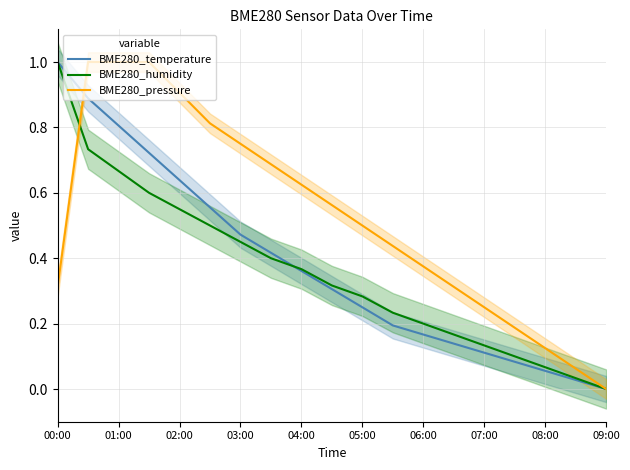

Rank the series by their maximum value, from highest to lowest.

BME280_temperature, BME280_humidity, BME280_pressure